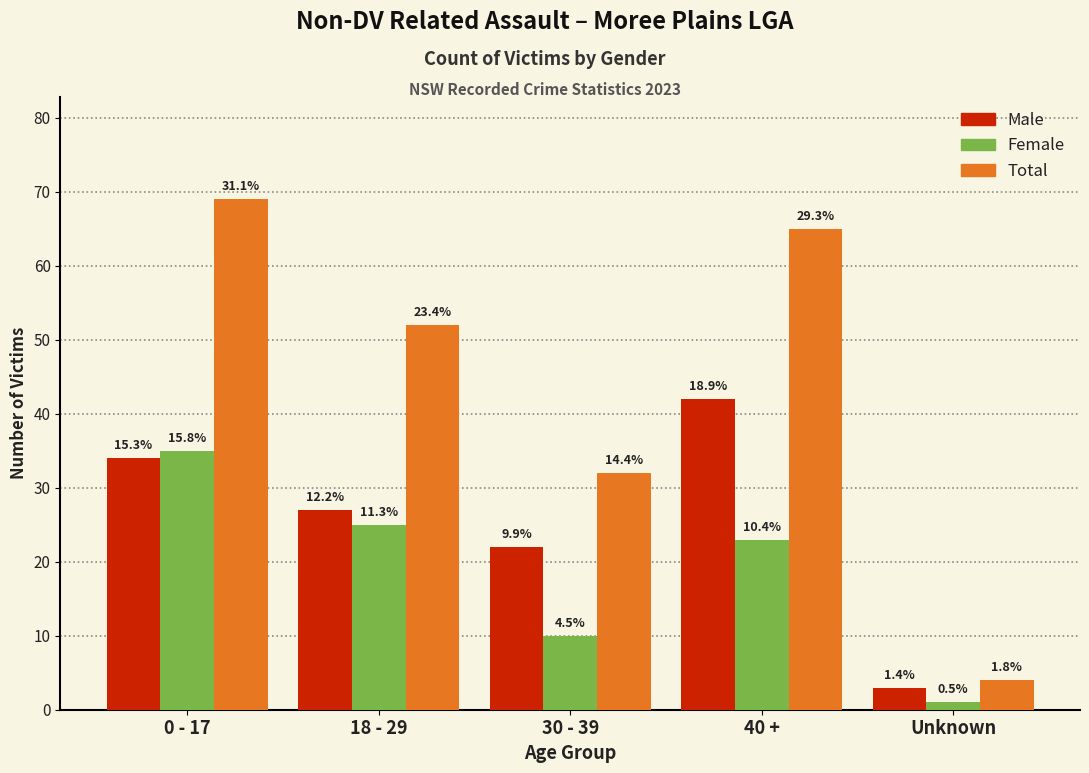

How many groups of bars are there?

5